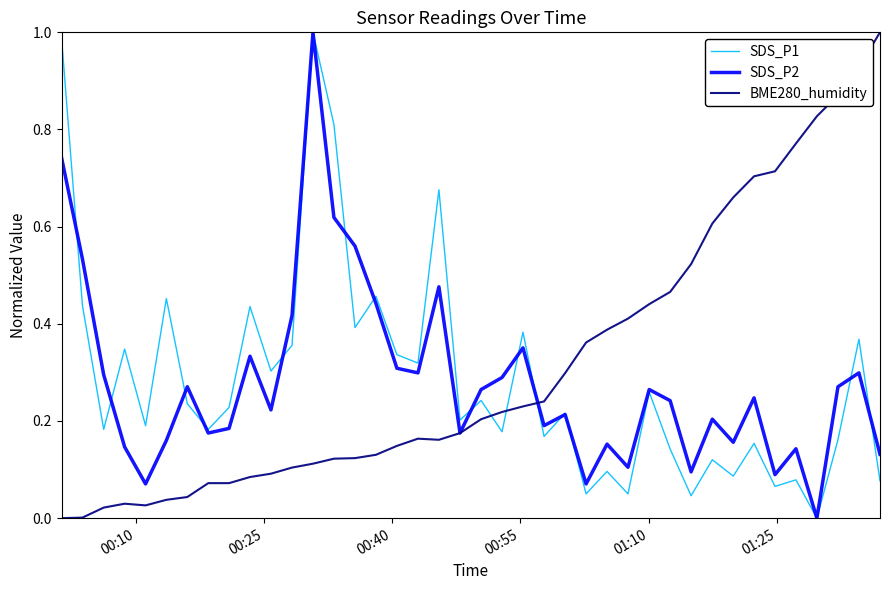

Which series ends up on top after the final intersection of BME280_humidity and SDS_P2?

BME280_humidity